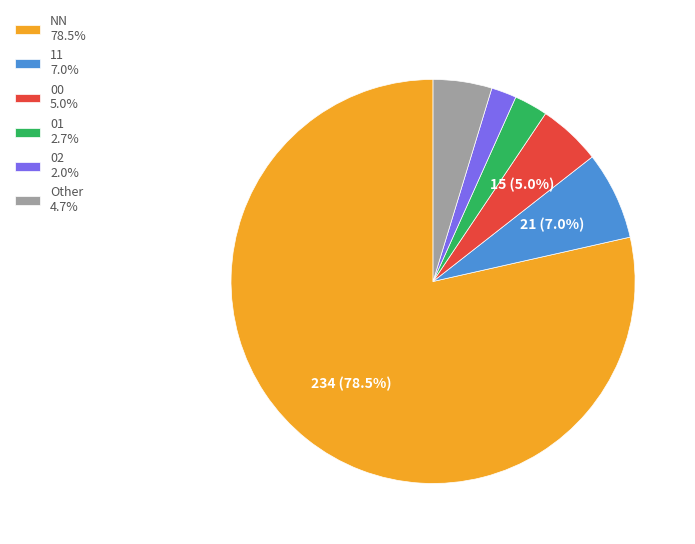

Is 11 7.0% the majority of the pie?

No